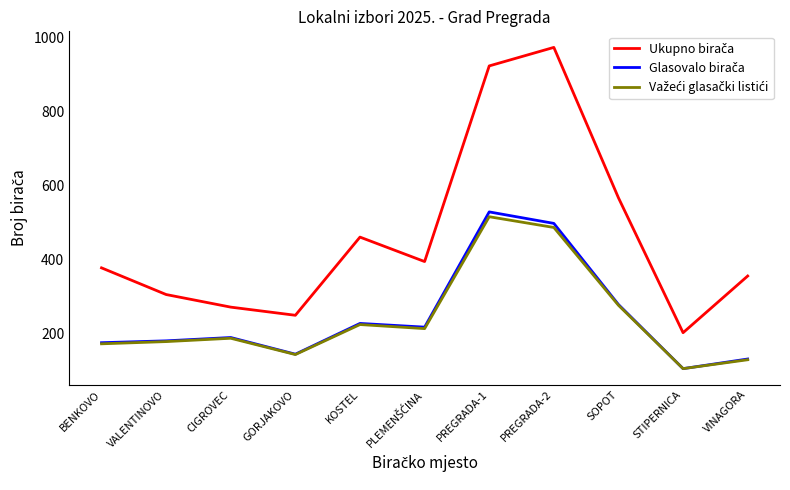

At which category does the chart reach its peak across all series?

PREGRADA-2